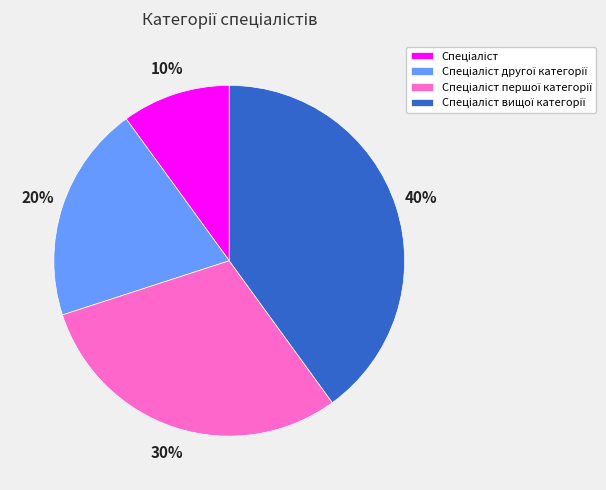

How many slices are in this pie chart?

4